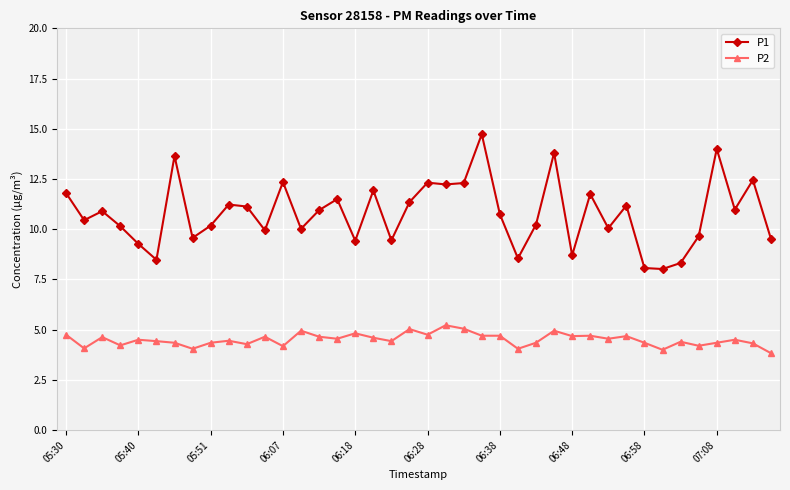

List the series in order of their overall mean, lowest first.

P2, P1